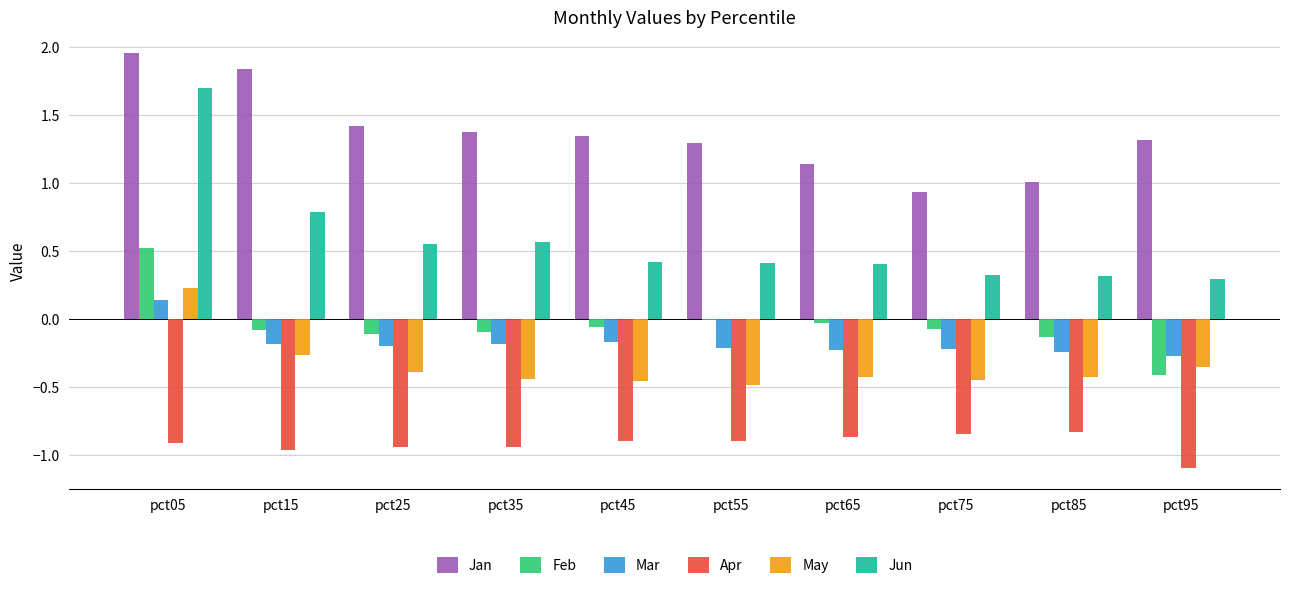

Does the chart contain any negative values?

Yes